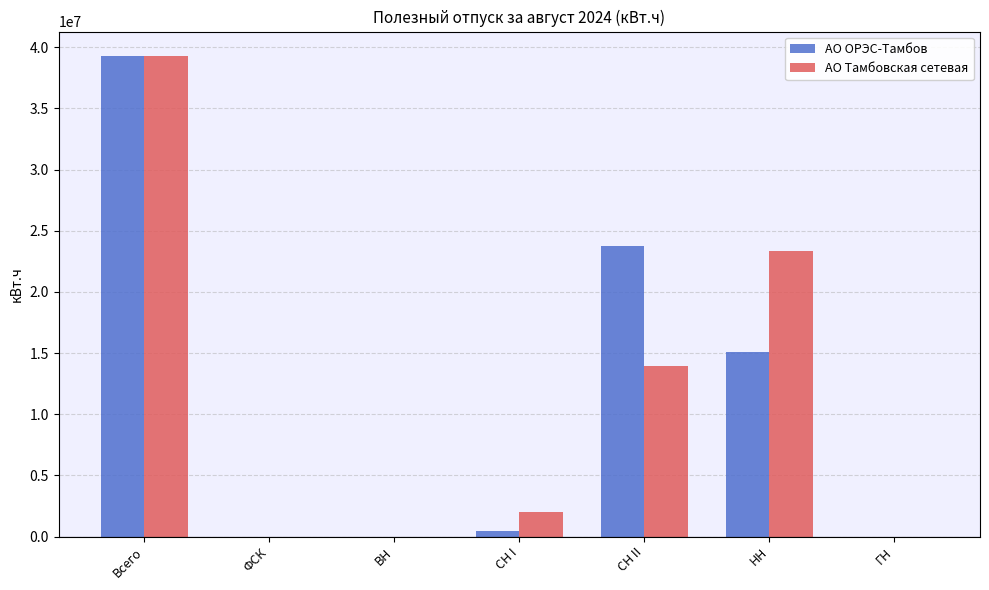

Reading right to left, what are all the values shown in this chart?

АО ОРЭС-Тамбов: ГН=0.0	НН=15109122.4	СН II=23739100.0	СН I=443949.0	ВН=0.0	ФСК=0.0	Всего=39292171.4
АО Тамбовская сетевая: ГН=0.0	НН=23352378.8	СН II=13941205.0	СН I=2018757.0	ВН=0.0	ФСК=0.0	Всего=39312340.7